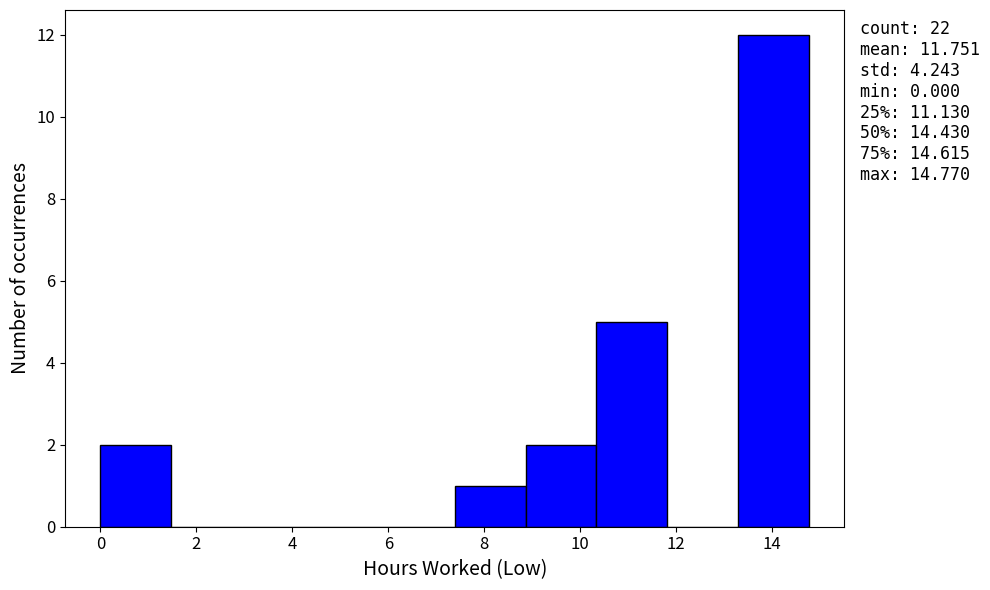

Which range on the x-axis has the tallest bar?

13.2 to 14.8